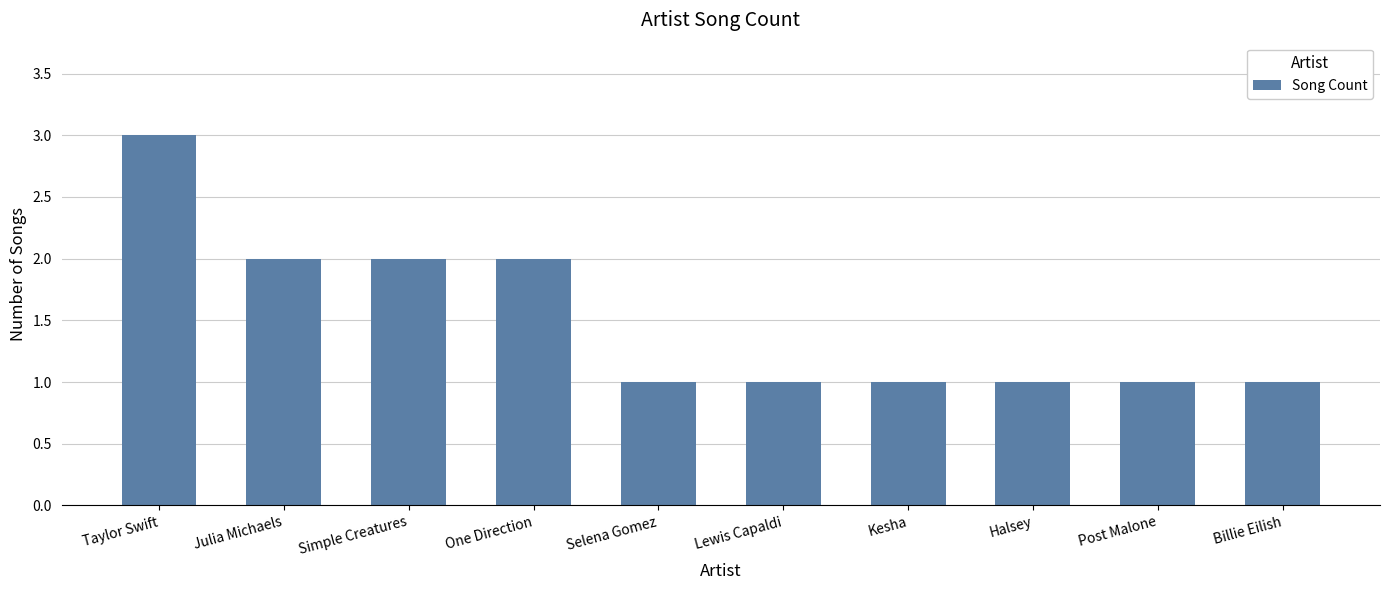

True or false: the data shows 1 at One Direction.

False